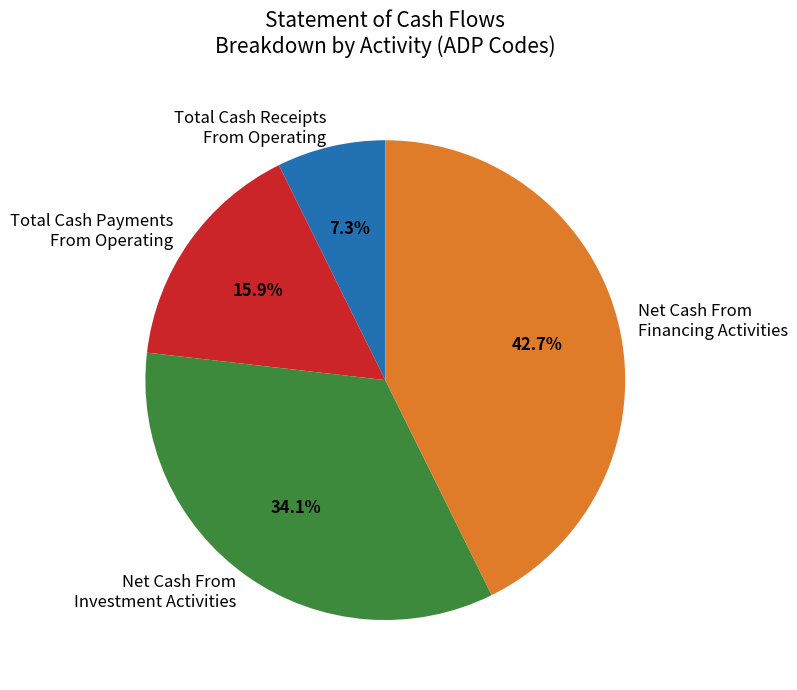

Is there any slice that represents more than half of the pie?

No